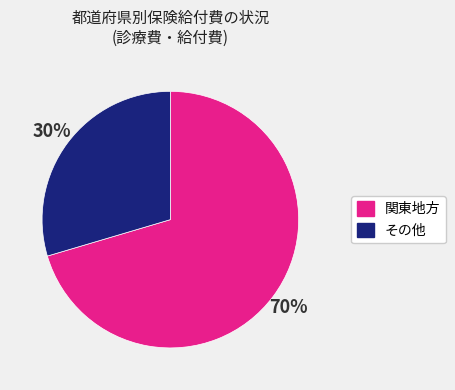

Is there a majority slice in this chart?

Yes